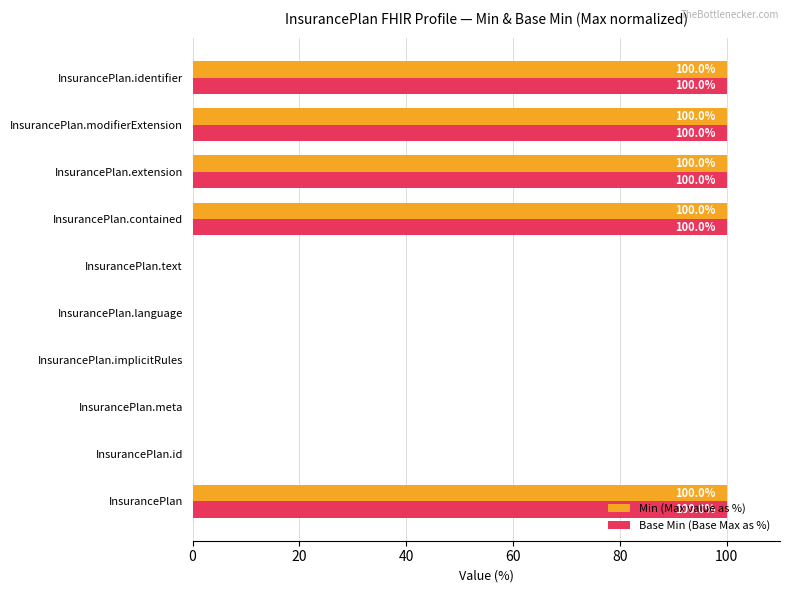

Read the Min (Max value as %) value at InsurancePlan.modifierExtension.

100.0